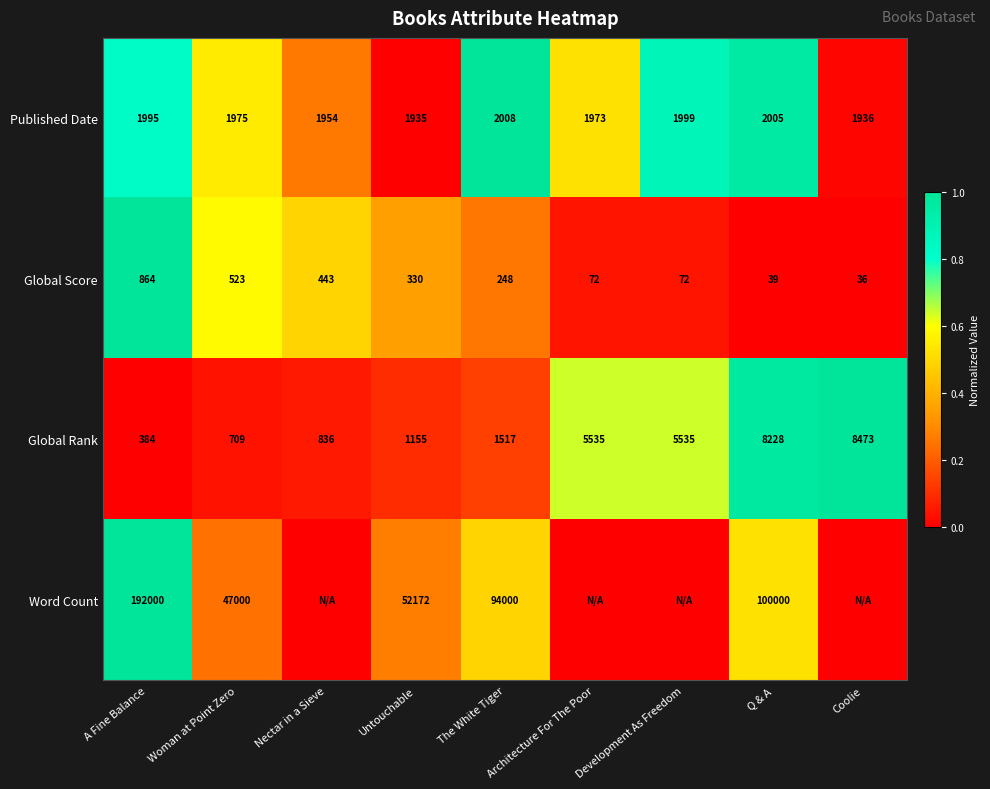

At how many categories does at least one series exceed 0?

9